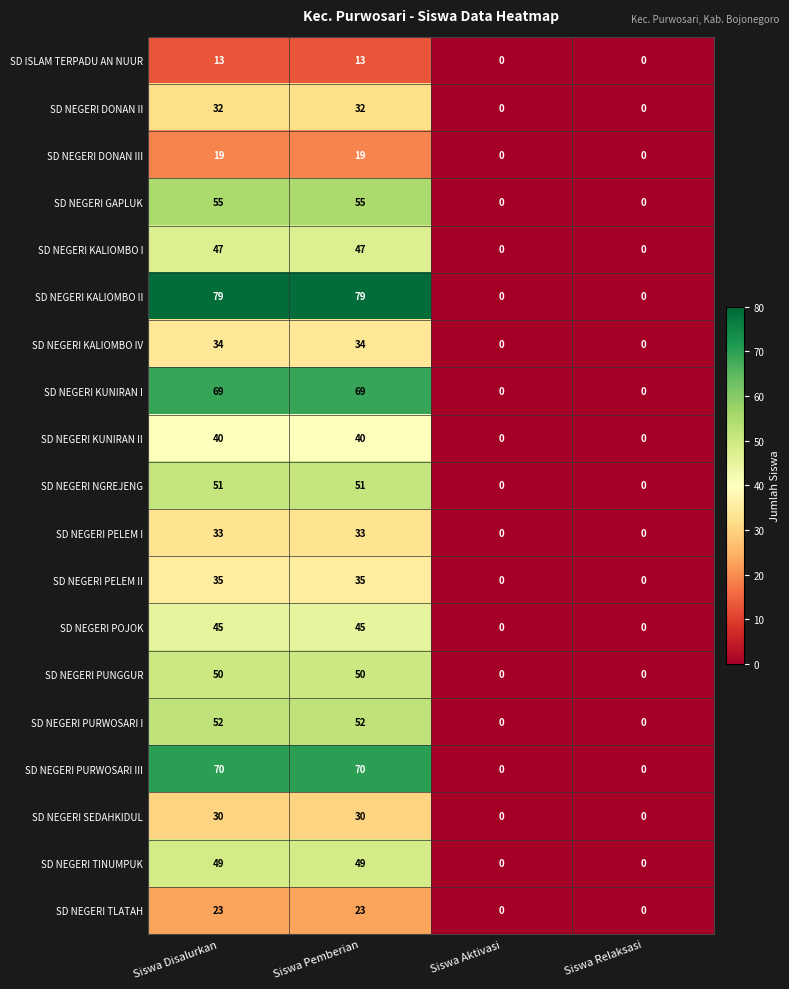

Which series changed the most between Siswa Pemberian and Siswa Aktivasi?

SD NEGERI KALIOMBO II